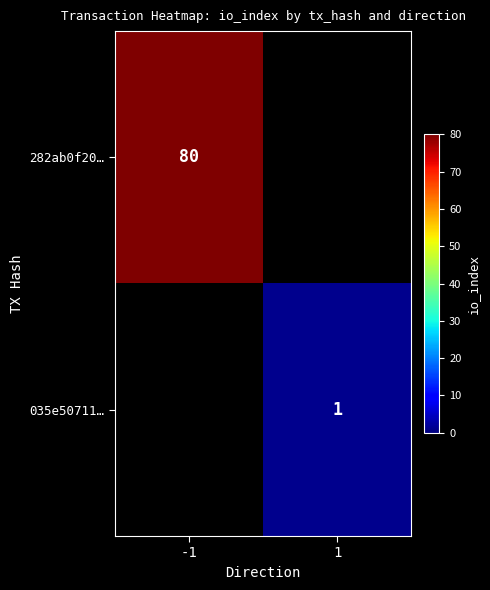

Is the value of 035e50711… at 1 greater than the value of 282ab0f20… at -1?

No